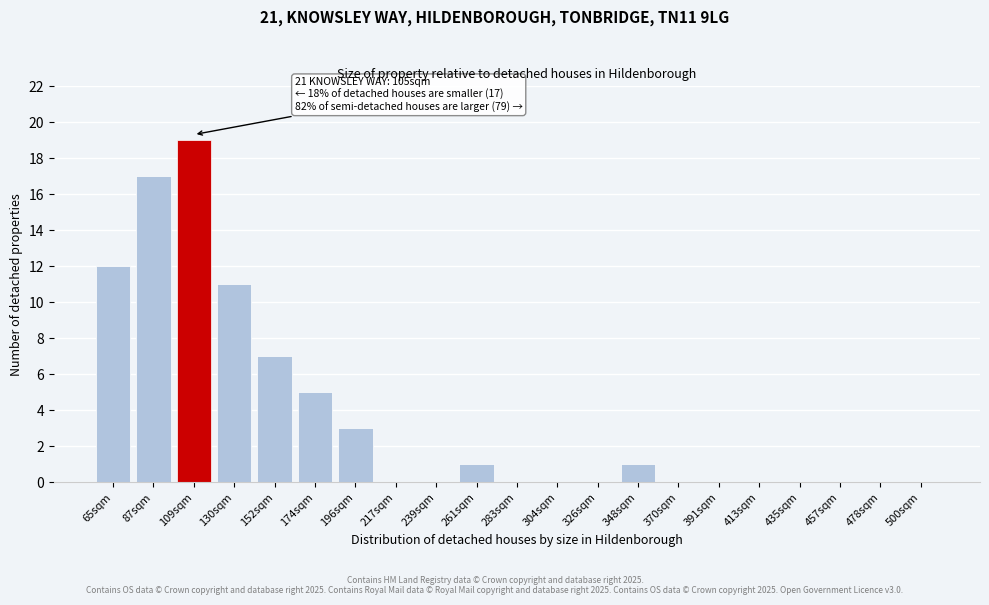

Reading right to left, list all the values displayed in this chart.

500sqm=0	478sqm=0	457sqm=0	435sqm=0	413sqm=0	391sqm=0	370sqm=0	348sqm=1	326sqm=0	304sqm=0	283sqm=0	261sqm=1	239sqm=0	217sqm=0	196sqm=3	174sqm=5	152sqm=7	130sqm=11	109sqm=19	87sqm=17	65sqm=12